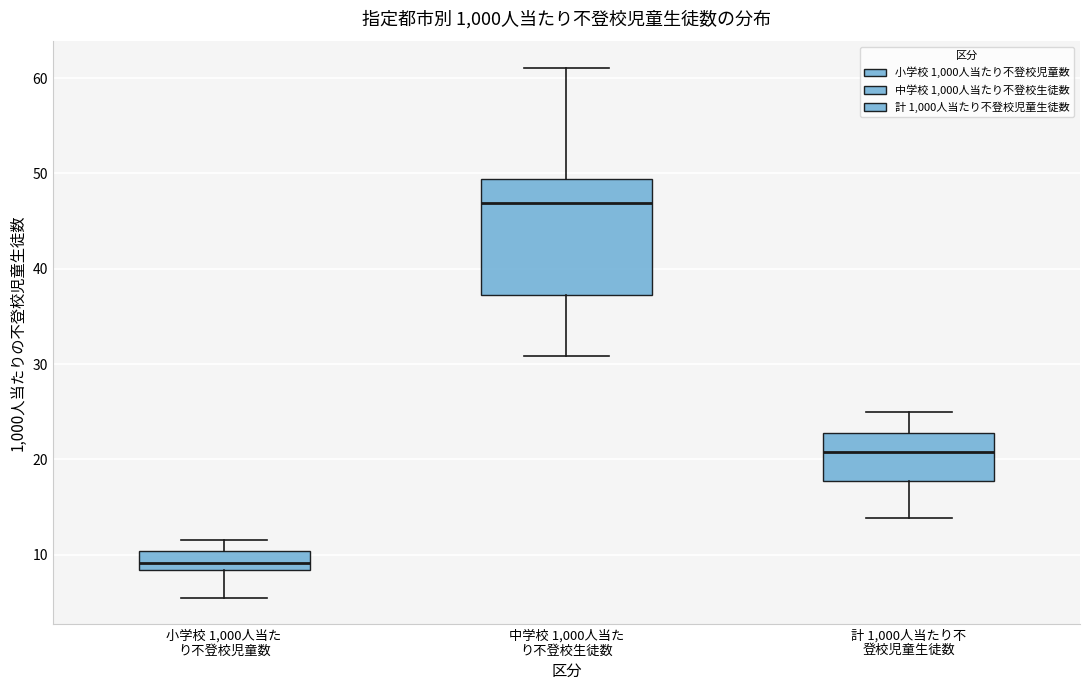

Which box is the tallest, from its lower edge to its upper edge?

中学校 1,000人当た り不登校生徒数